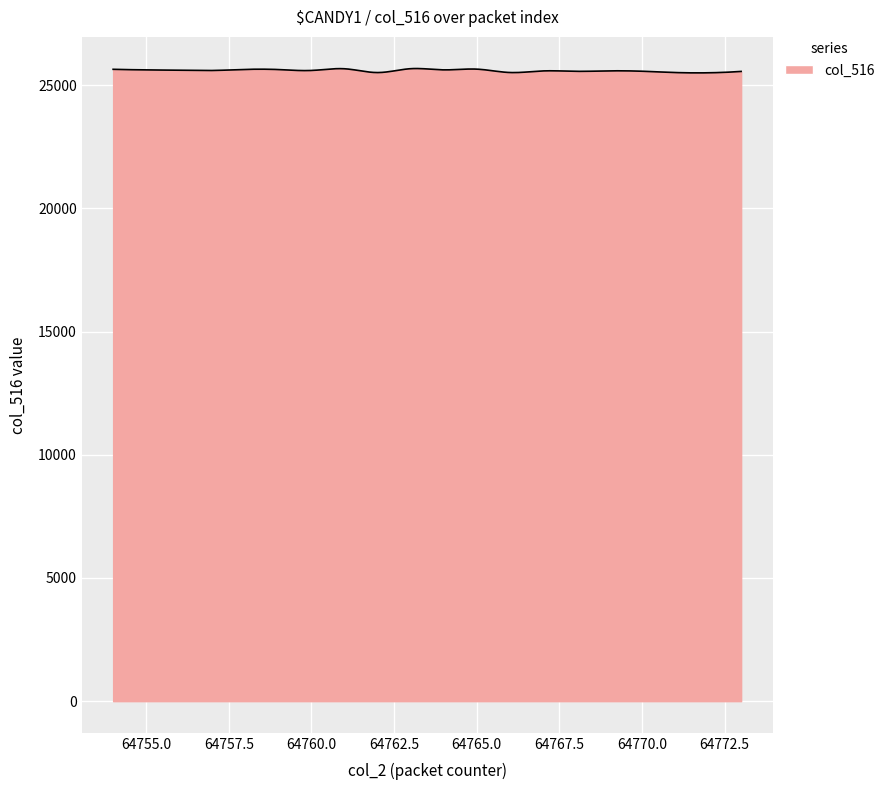

What is the smallest value displayed?

25495.6